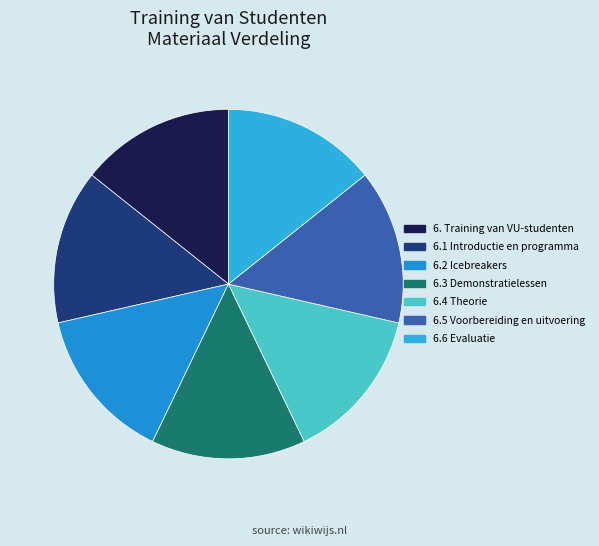

How many slices are in this pie chart?

7